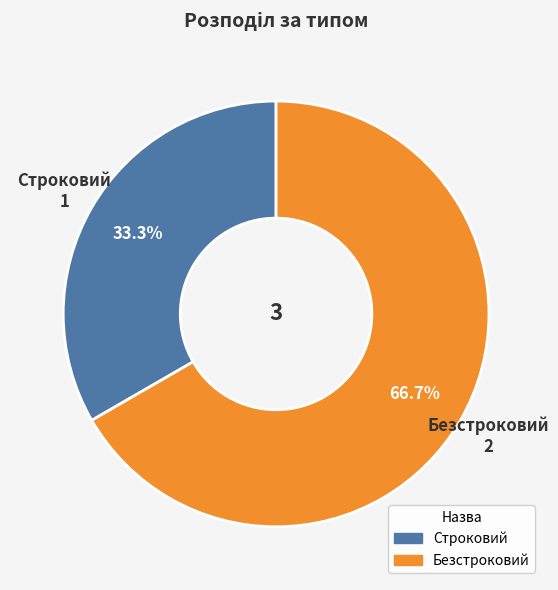

Which category has the smallest portion of the pie?

Строковий